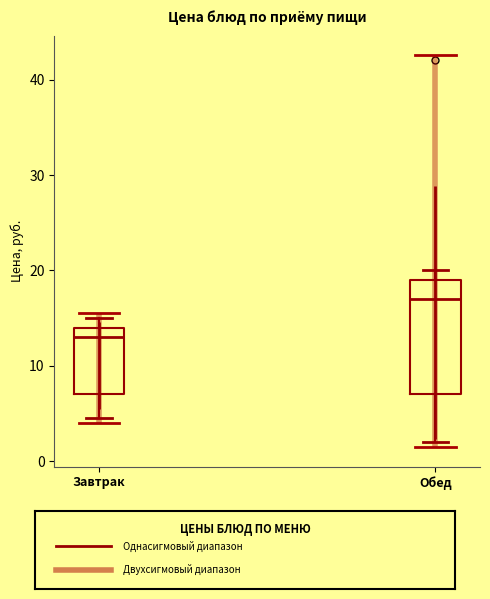

Which box is the tallest, from its lower edge to its upper edge?

Обед